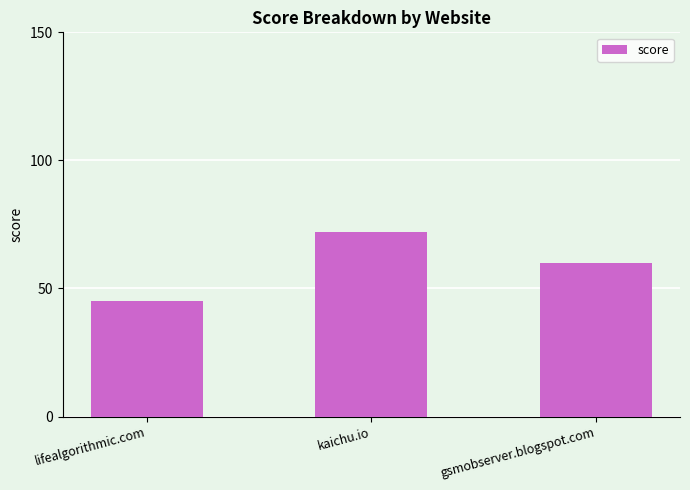

Between lifealgorithmic.com and kaichu.io, which is larger?

kaichu.io